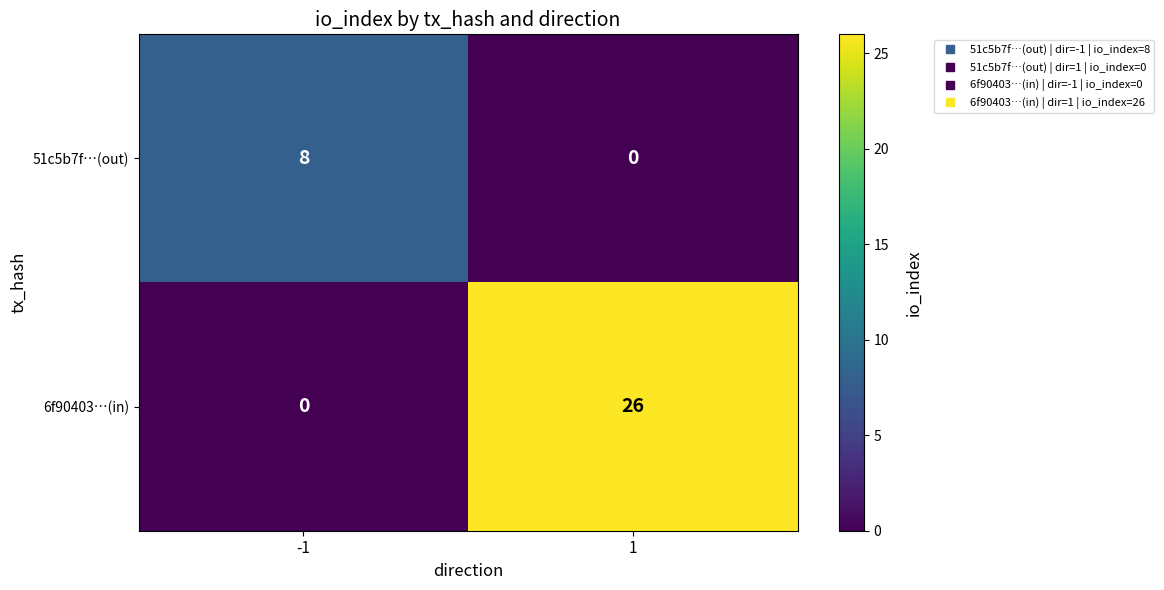

The value of 6f90403…(in) at 1 is 40. True or false?

False